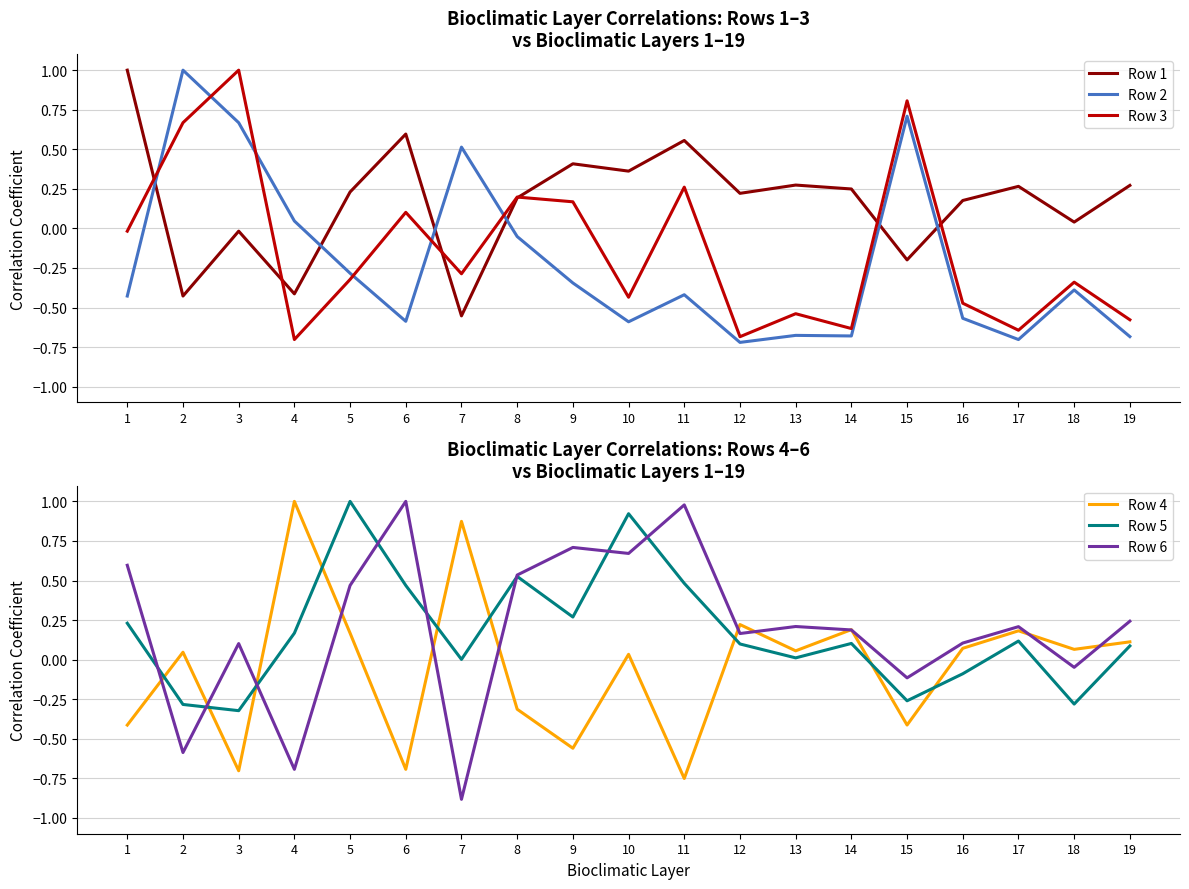

How many lines are shown in the chart?

6